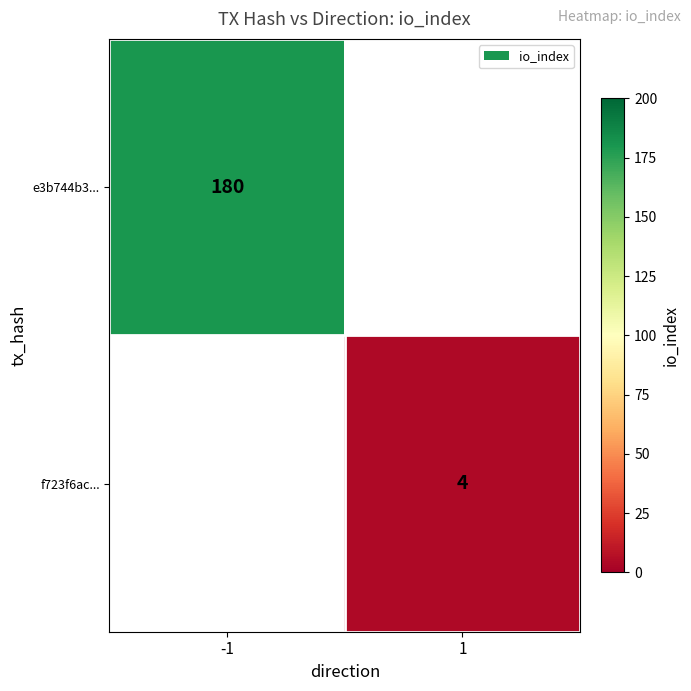

Is it true that f723f6ac... equals 7 at 1?

False